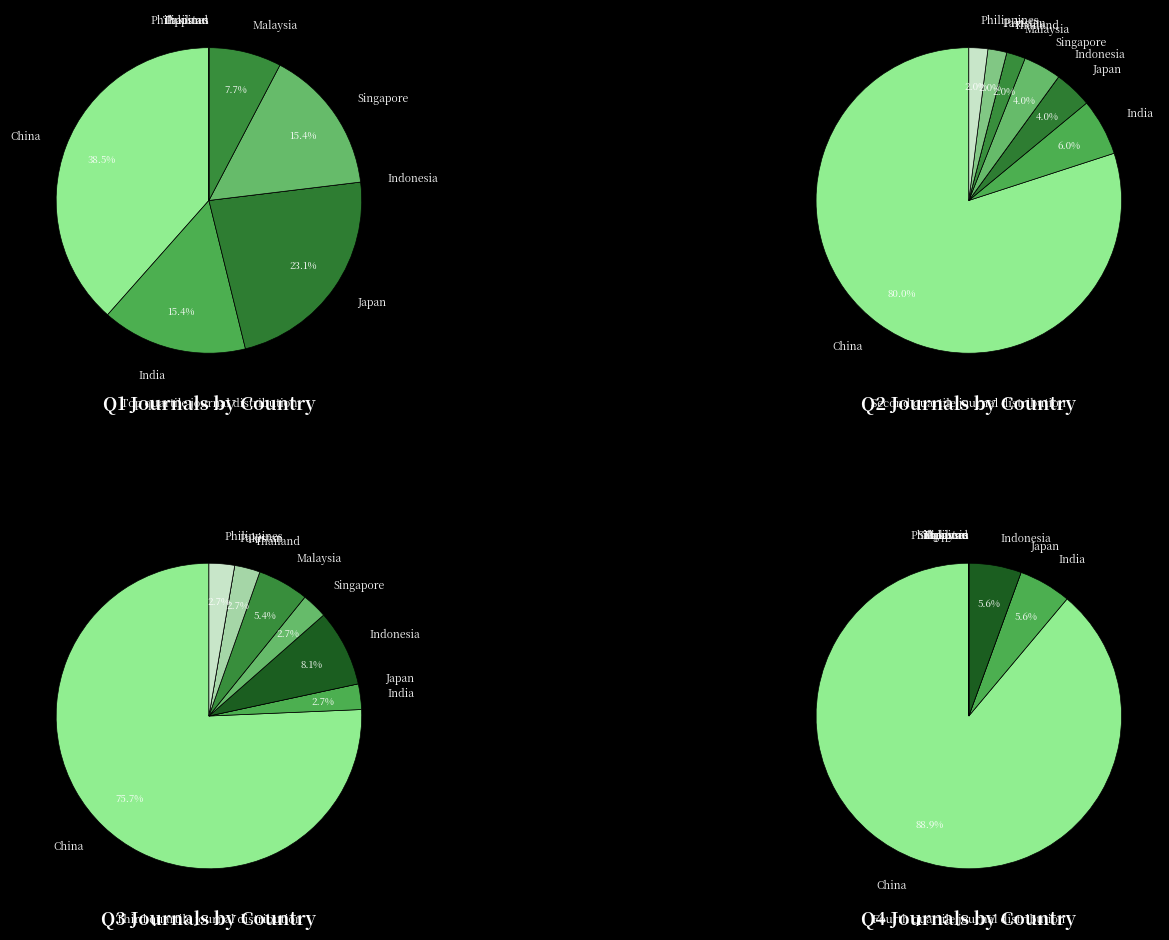

How many segments does this pie chart have?

9